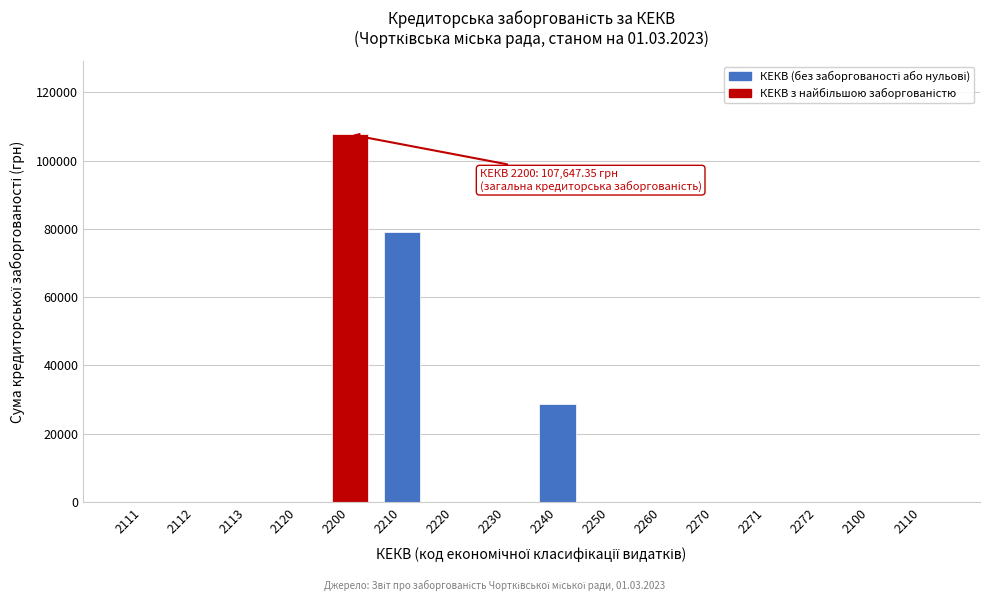

Reading left to right, extract all data points from this chart.

2111=0.0	2112=0.0	2113=0.0	2120=0.0	2200=107647.4	2210=79027.9	2220=0.0	2230=0.0	2240=28619.5	2250=0.0	2260=0.0	2270=0.0	2271=0.0	2272=0.0	2100=0.0	2110=0.0